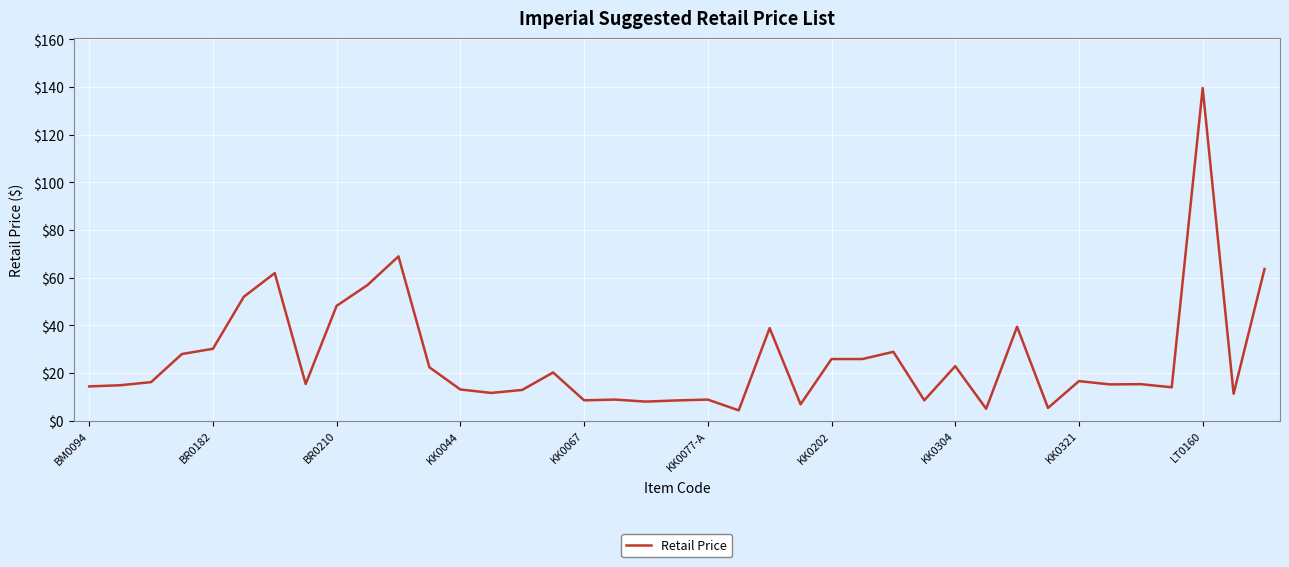

How many categories are shown in the chart?

39